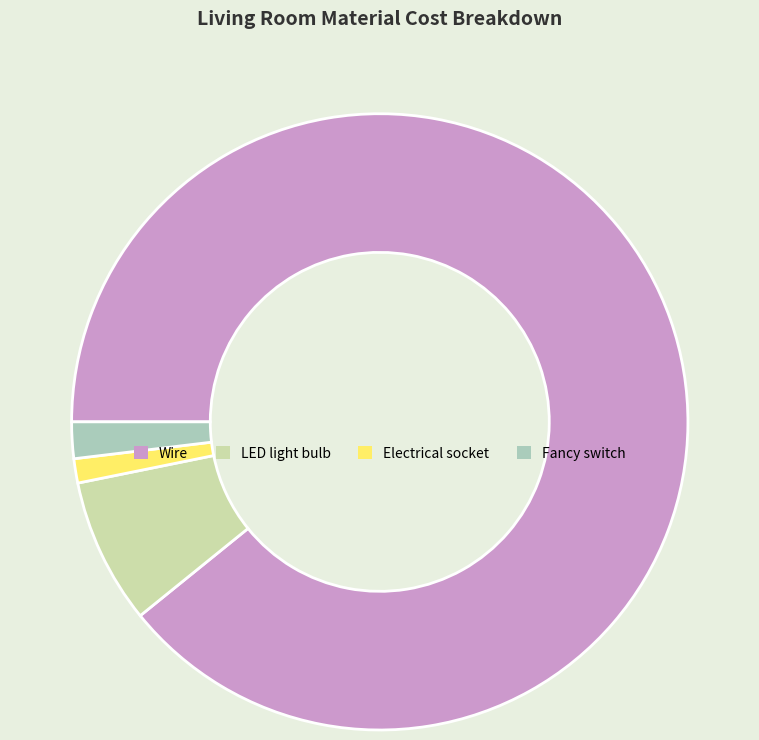

Do Wire and Electrical socket together represent more than half of the pie?

Yes